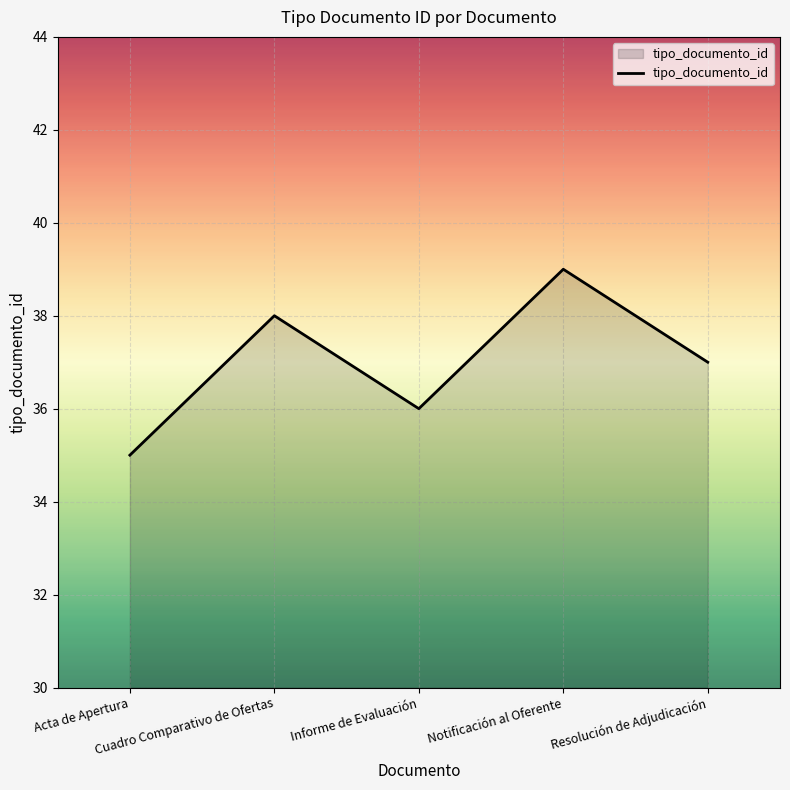

The chart shows a value of 54 at Resolución de Adjudicación. True or false?

False